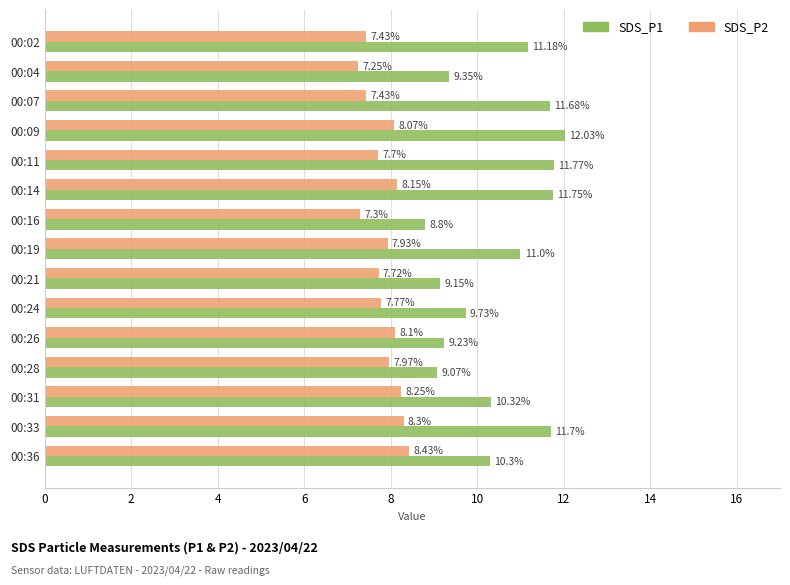

Rank the series by their average value, from lowest to highest.

SDS_P2, SDS_P1